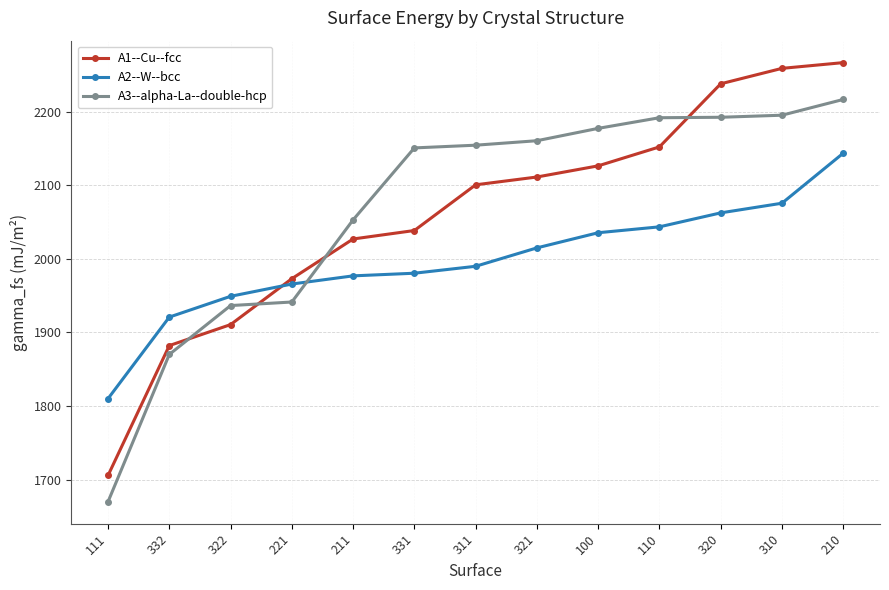

What is the difference between the maximum and minimum values in the A2--W--bcc series?

333.5